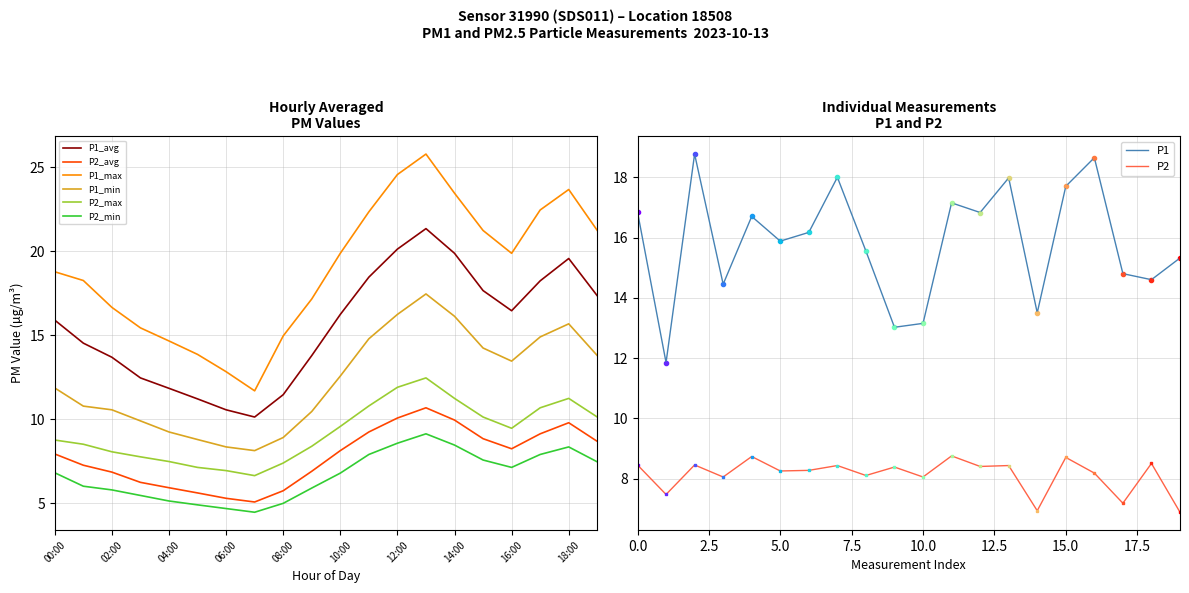

Rank the series by their maximum value, from lowest to highest.

P2_min, P2_avg, P2_max, P1_min, P1_avg, P1_max